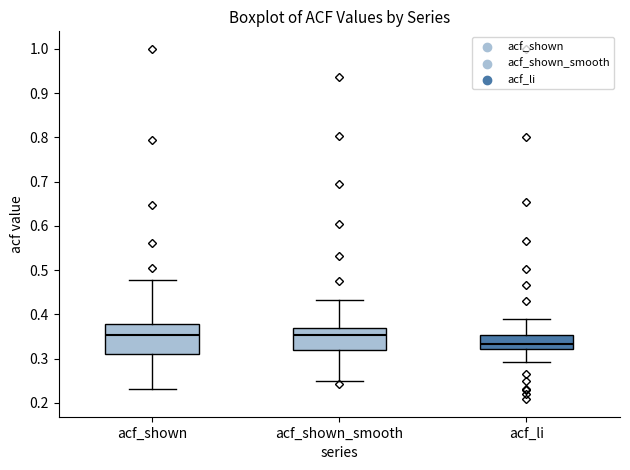

Which box is the tallest, from its lower edge to its upper edge?

acf_shown